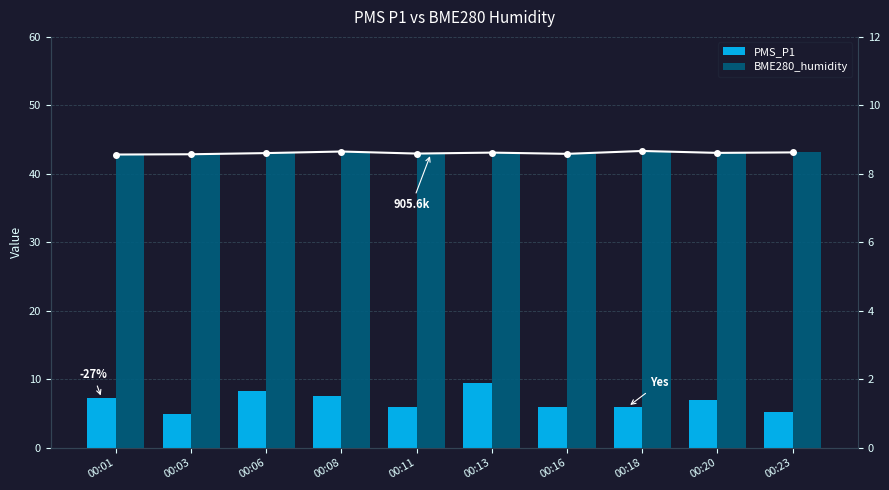

Which series has the widest spread of values?

PMS_P1